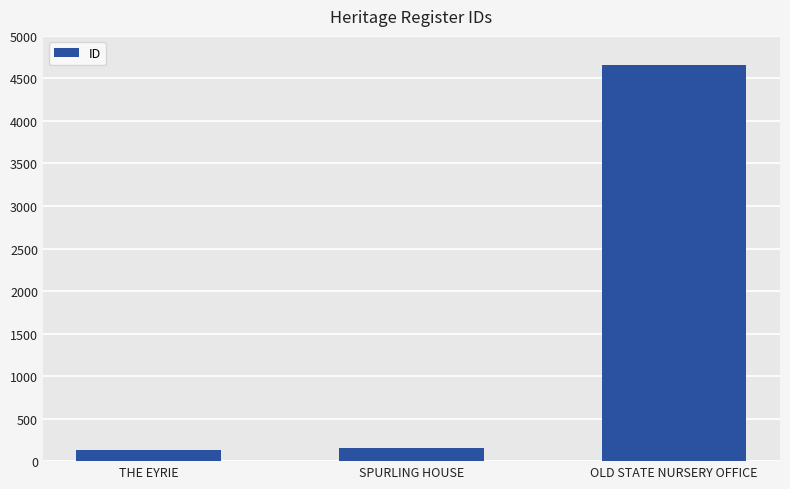

What is the value of the 3rd bar from the left?

4663